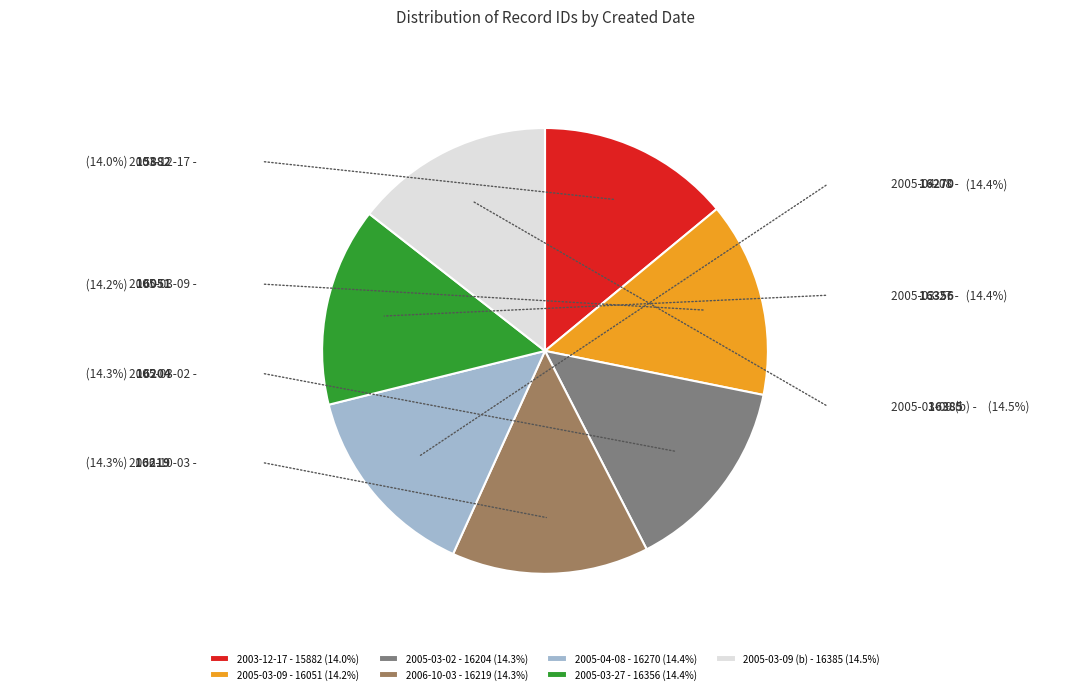

Do 2005-03-09 (b) - 16385 (14.5%) and 2006-10-03 - 16219 (14.3%) together represent more than half of the pie?

No